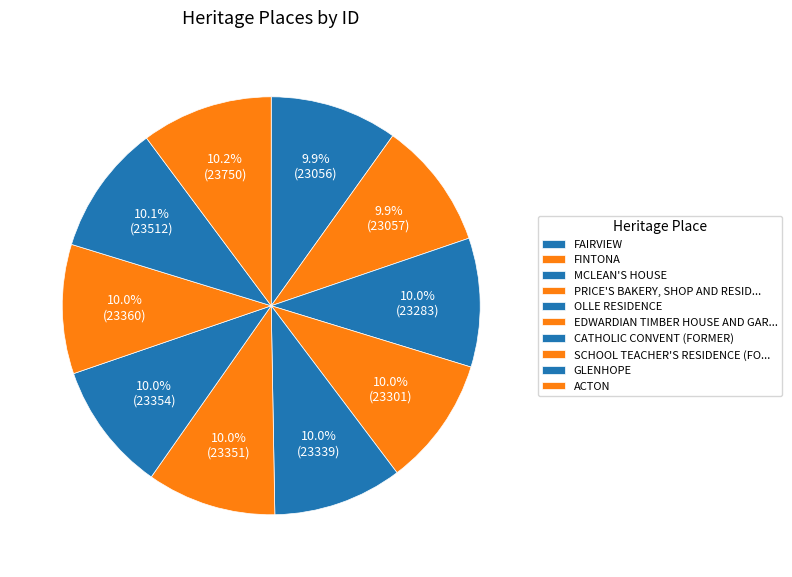

How many segments does this pie chart have?

10